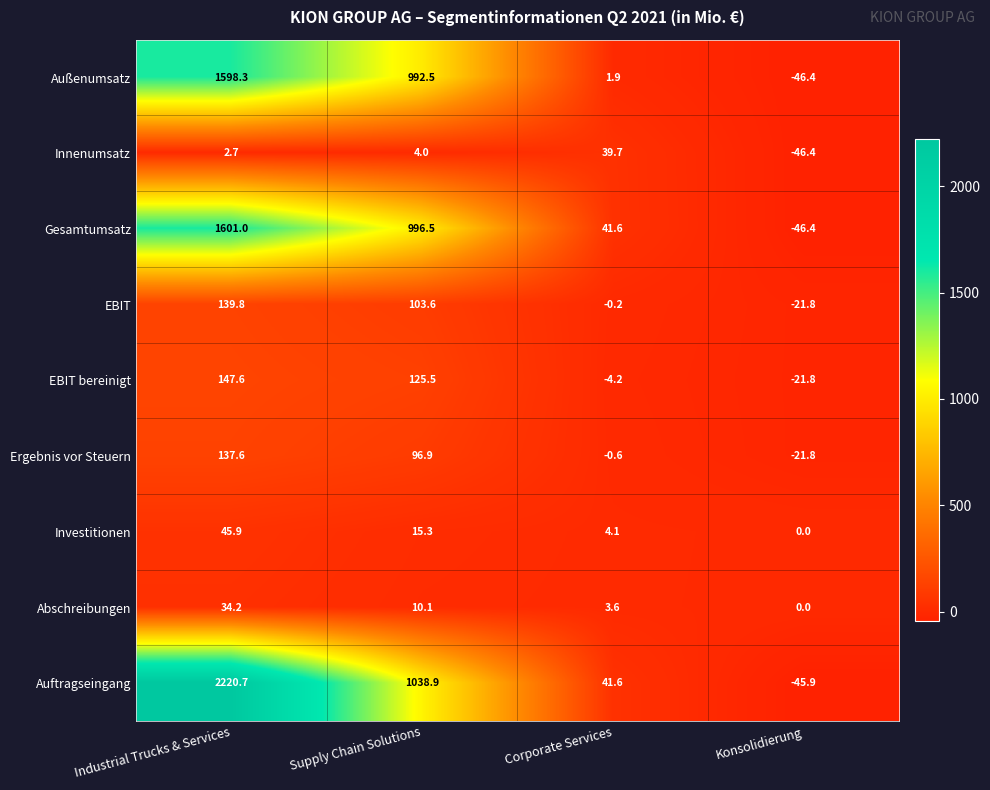

The Ergebnis vor Steuern series shows -0.6 at Corporate Services. True or false?

True